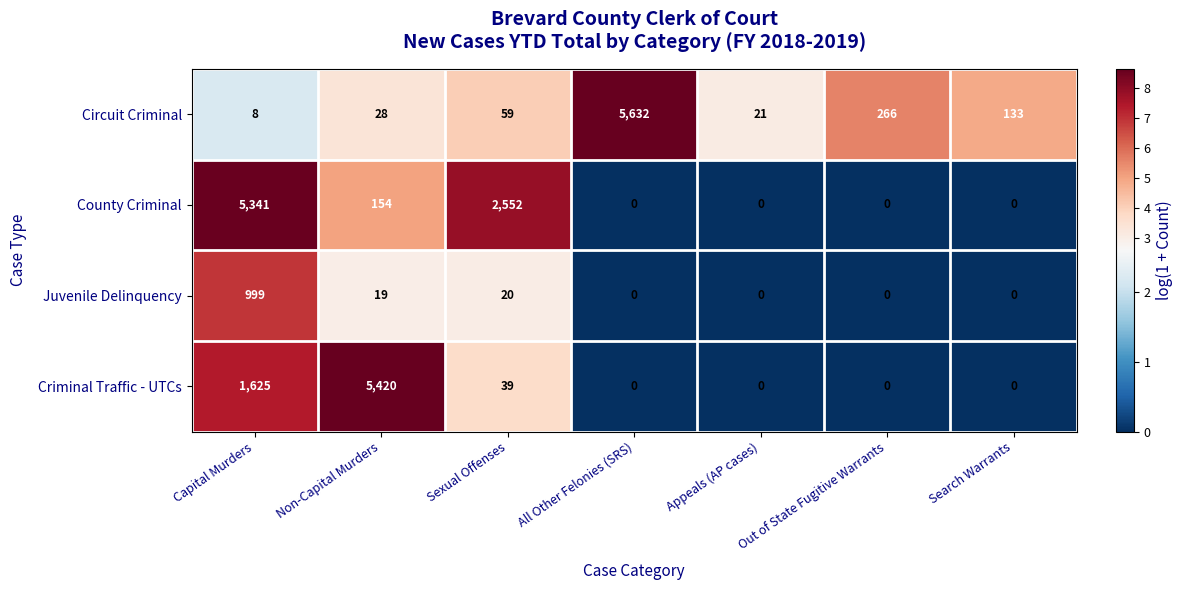

What is the sum of all Juvenile Delinquency values?

1038